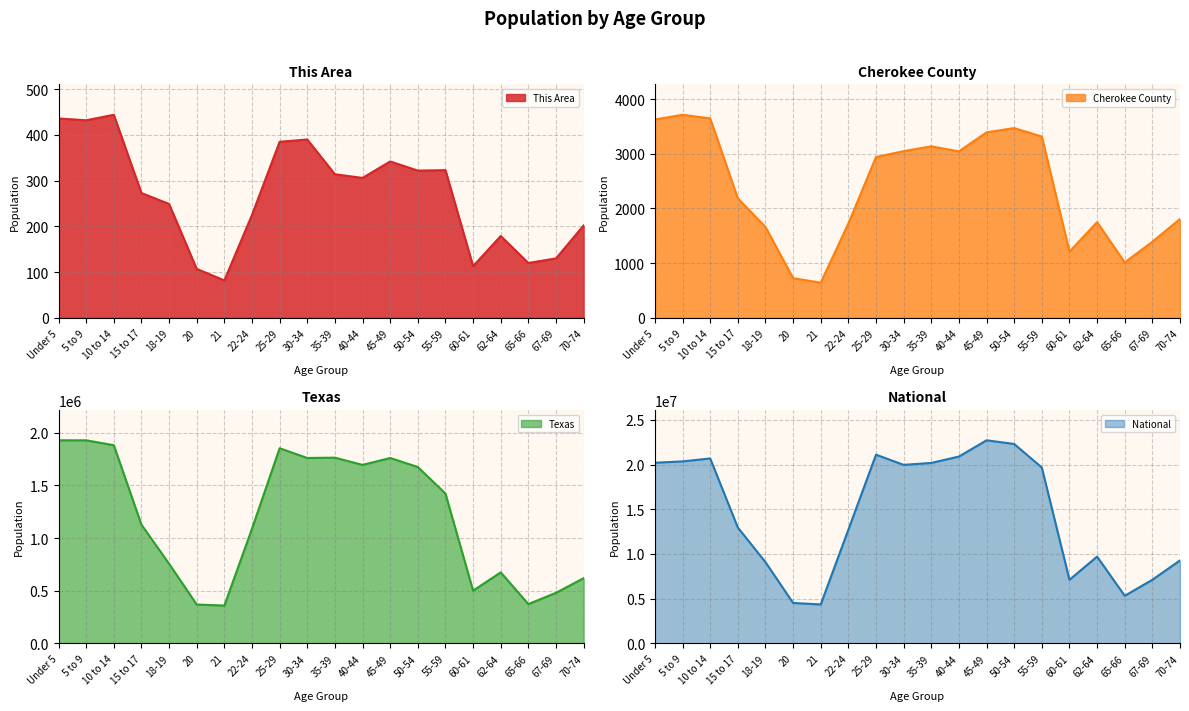

Which category has the highest value across all series?

45-49